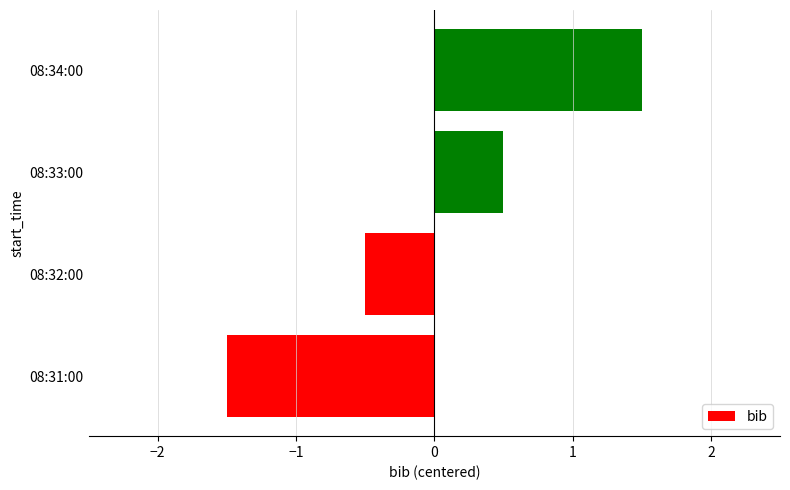

What is the change in value from 08:32:00 to 08:34:00?

+2.0